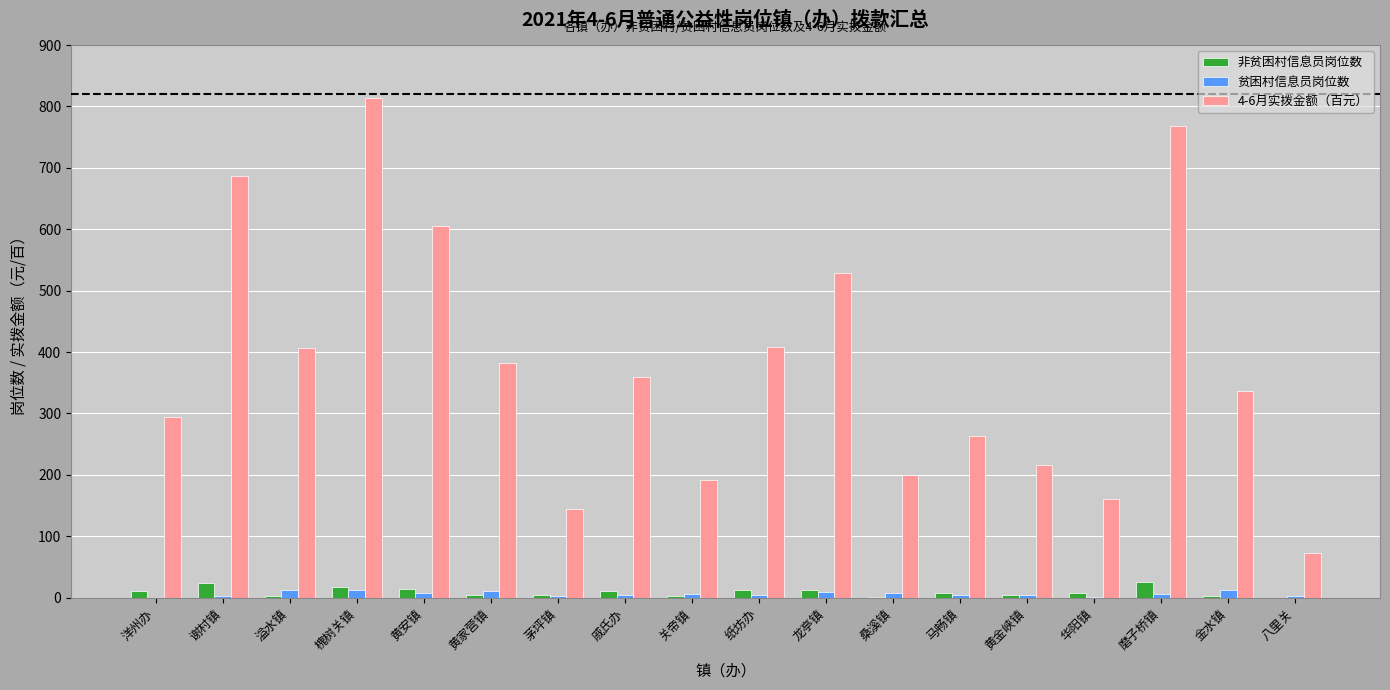

What is the maximum value shown in the chart?

813.6